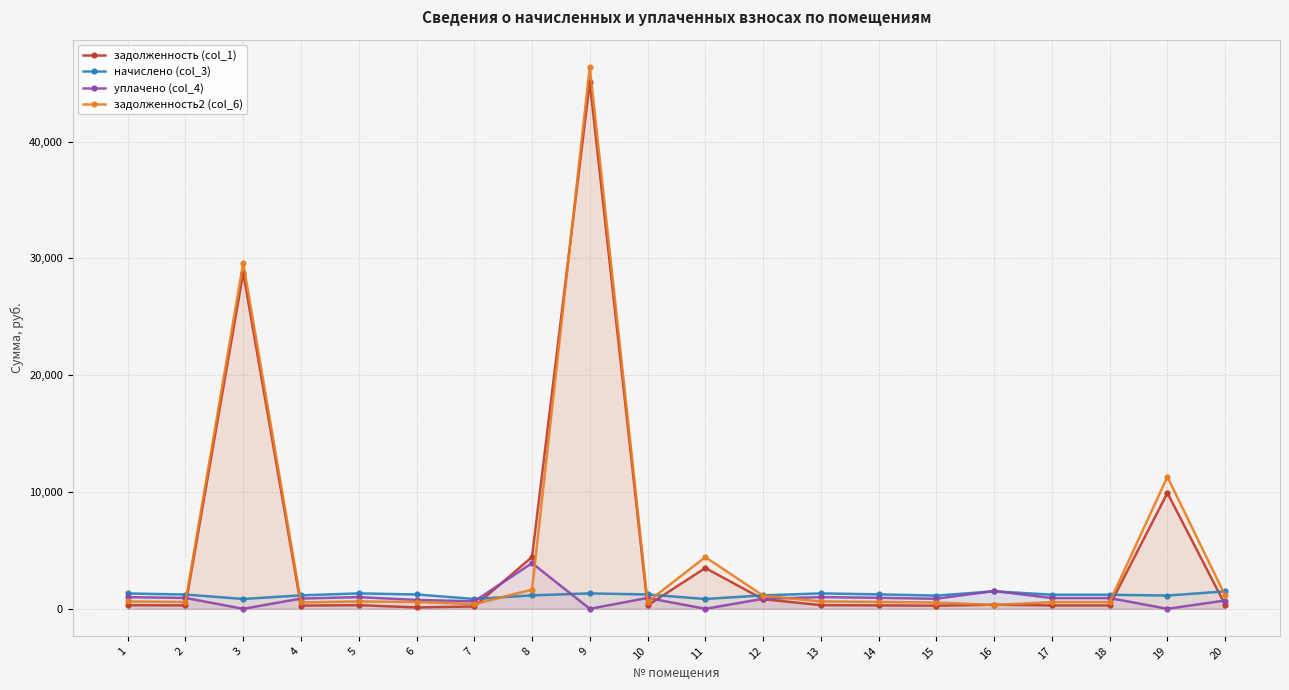

Between 17 and 14, which is larger?

14